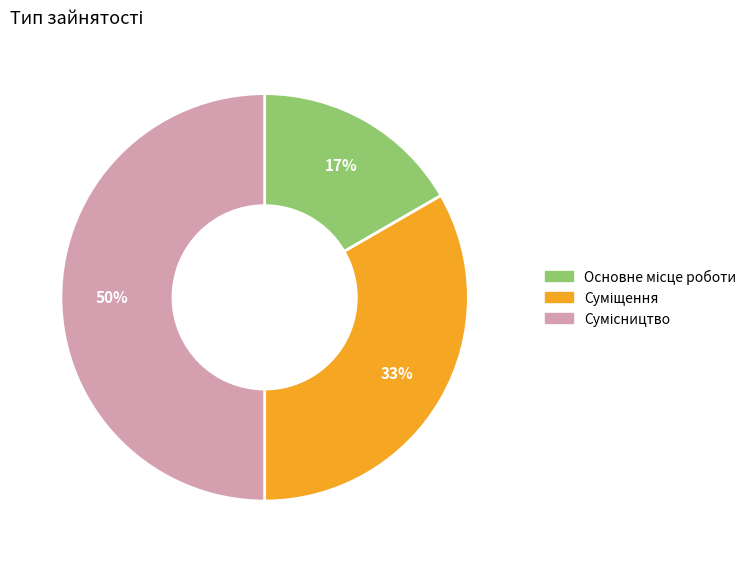

Count the number of slices in the pie.

3